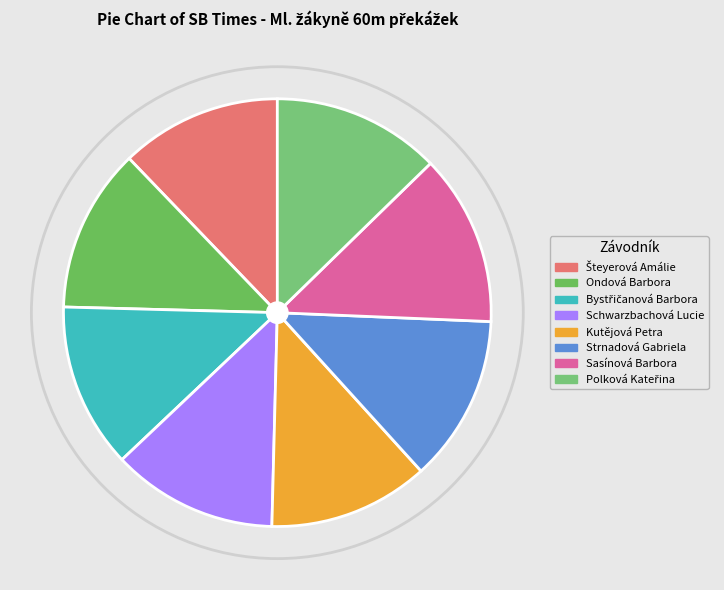

Count the number of slices in the pie.

8